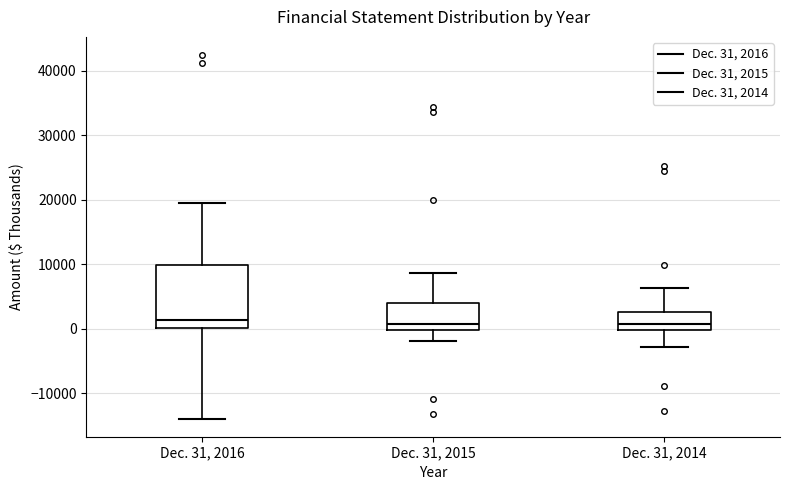

Reading left to right, read every box against the y-axis: the position of its median line, the range the box covers, and the ends of its whiskers. The values are not printed on the chart, so give them approximately, as read against the axis.

Dec. 31, 2016: median 1000, box 0 to 10000, whiskers -14000 to 19000
Dec. 31, 2015: median 1000, box 0 to 4000, whiskers -2000 to 9000
Dec. 31, 2014: median 1000, box 0 to 3000, whiskers -3000 to 6000